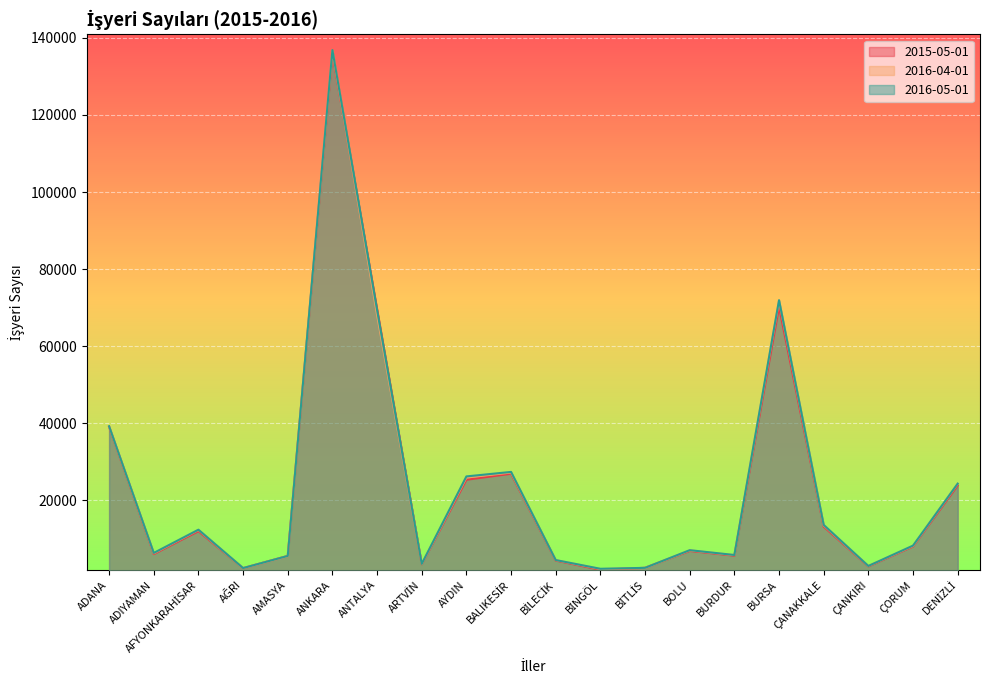

How many lines are shown in the chart?

3